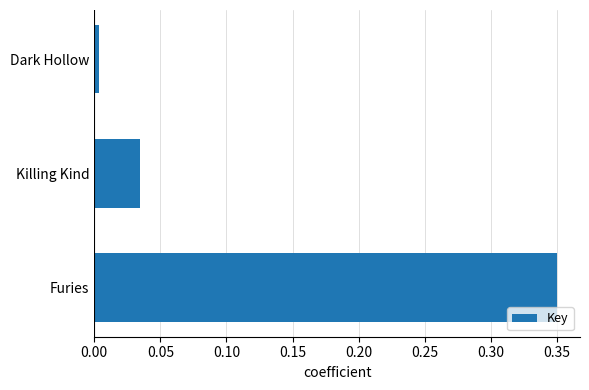

Rank the categories by value from lowest to highest.

Dark Hollow, Killing Kind, Furies